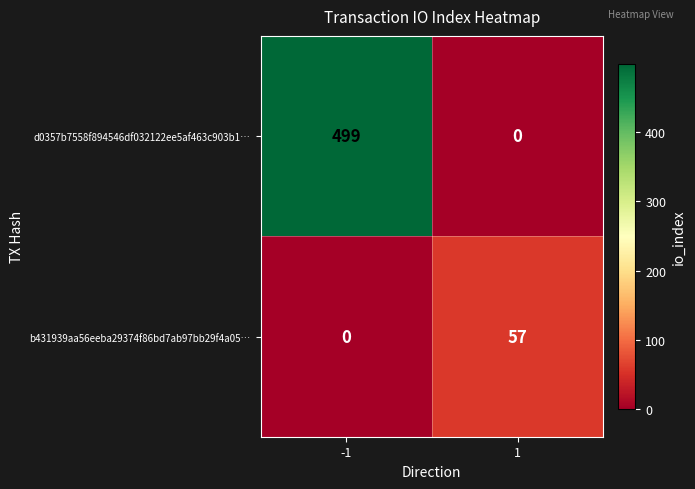

How many categories are shown in the chart?

2